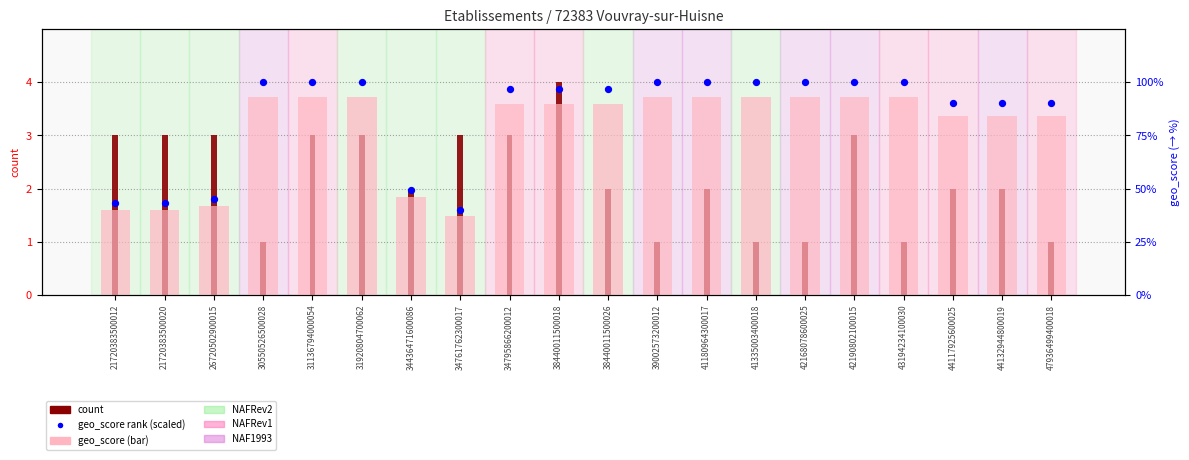

At which category is the sum across all series the highest?

38440011500018